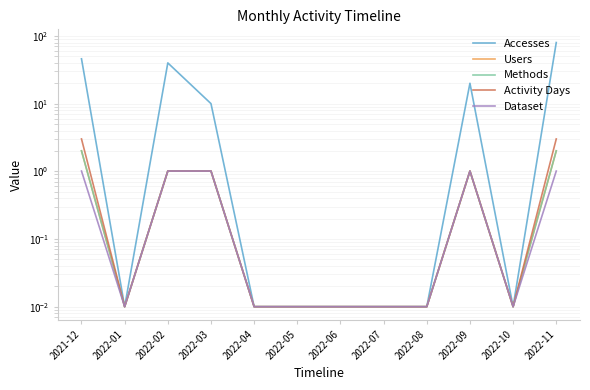

The value of Methods at 2021-12 is 1.4. True or false?

False